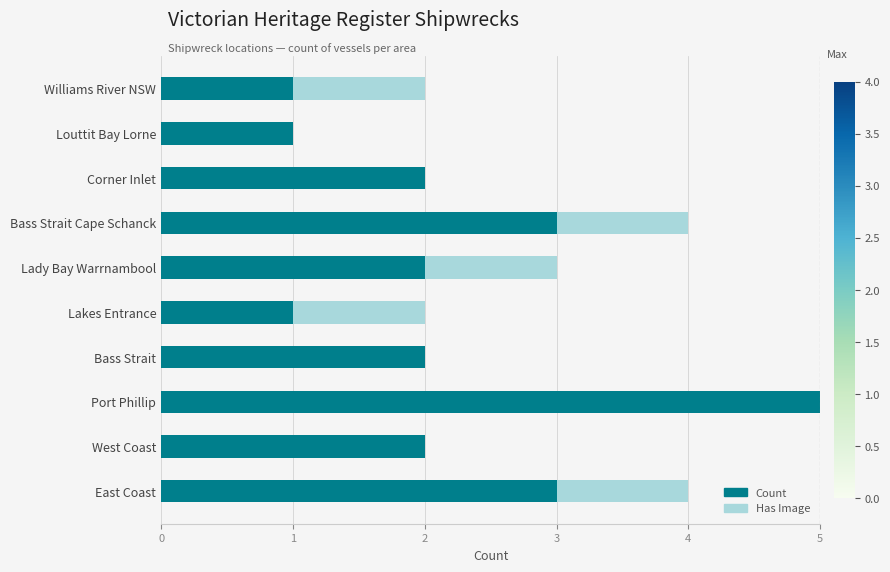

How many distinct data groups are displayed?

2